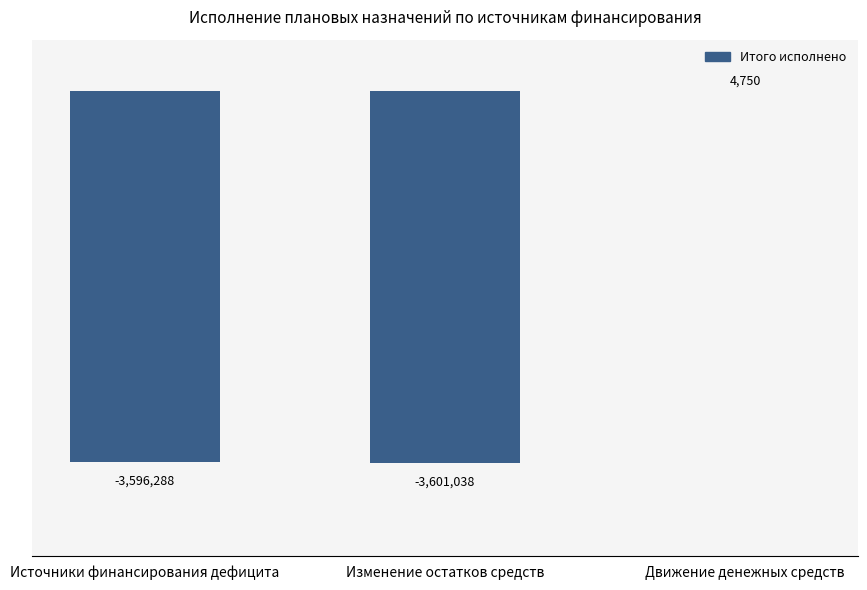

What is the label of the 3rd bar from the right?

Источники финансирования дефицита